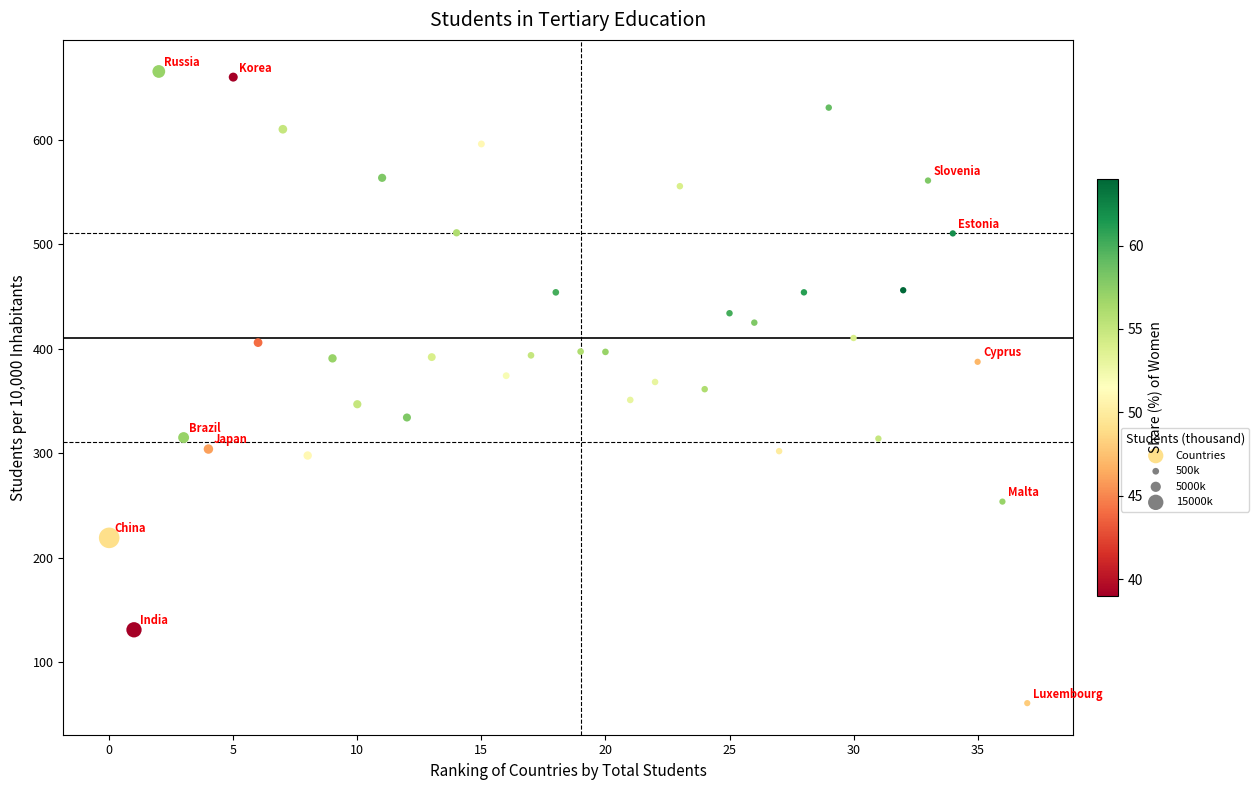

What is the range of Y values (max minus min)?

604.6